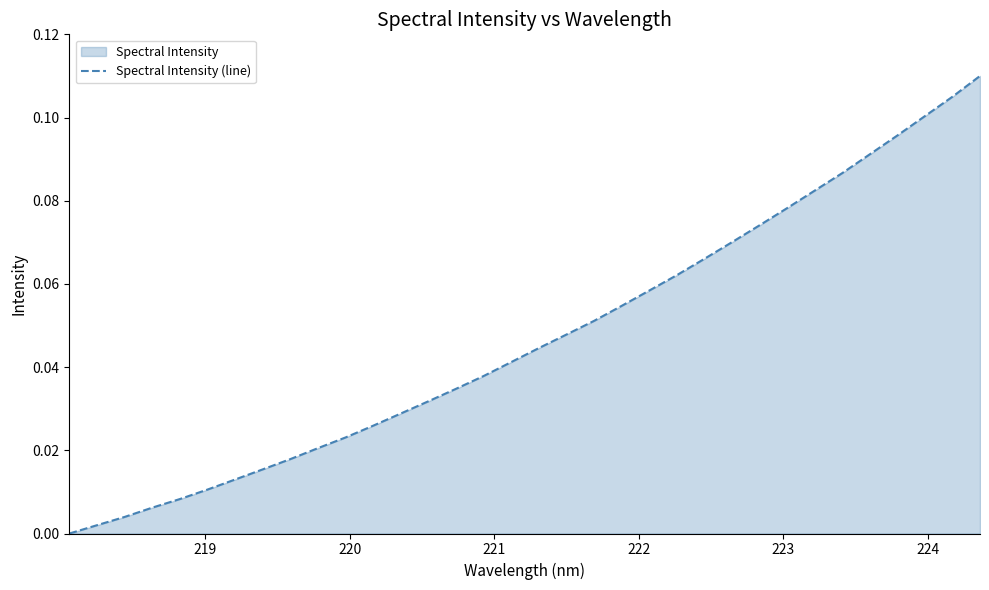

Count the number of data series in this chart.

1